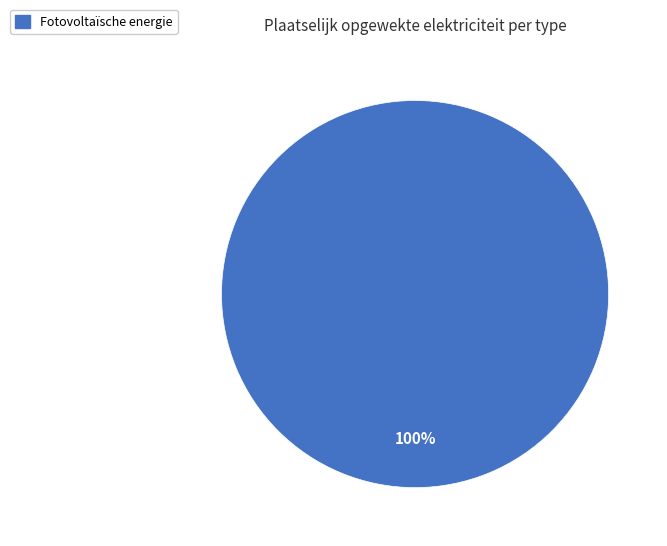

Is there a majority slice in this chart?

Yes